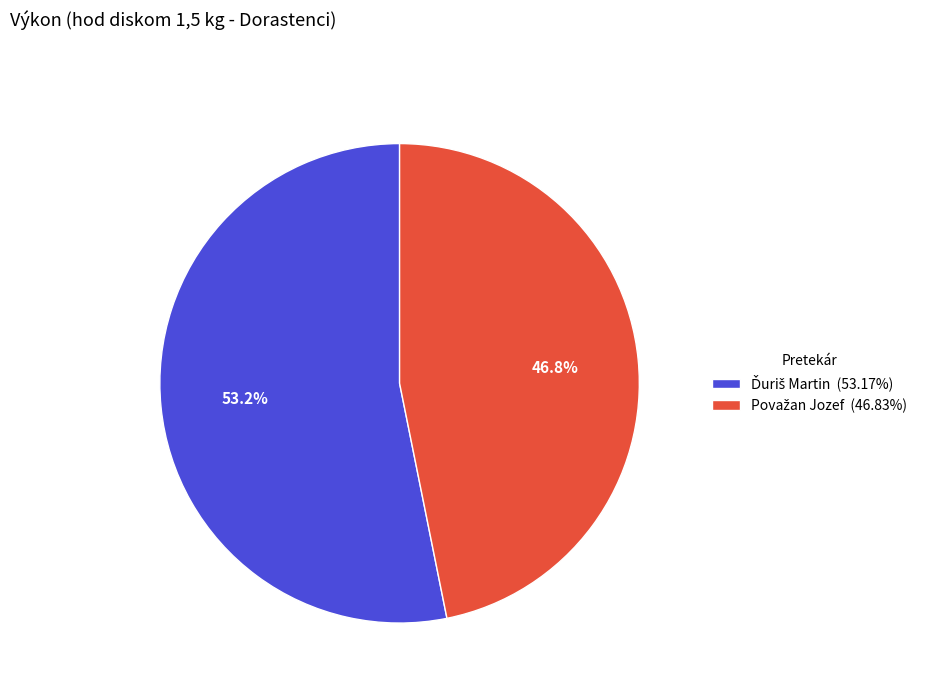

Is there any slice that represents more than half of the pie?

Yes